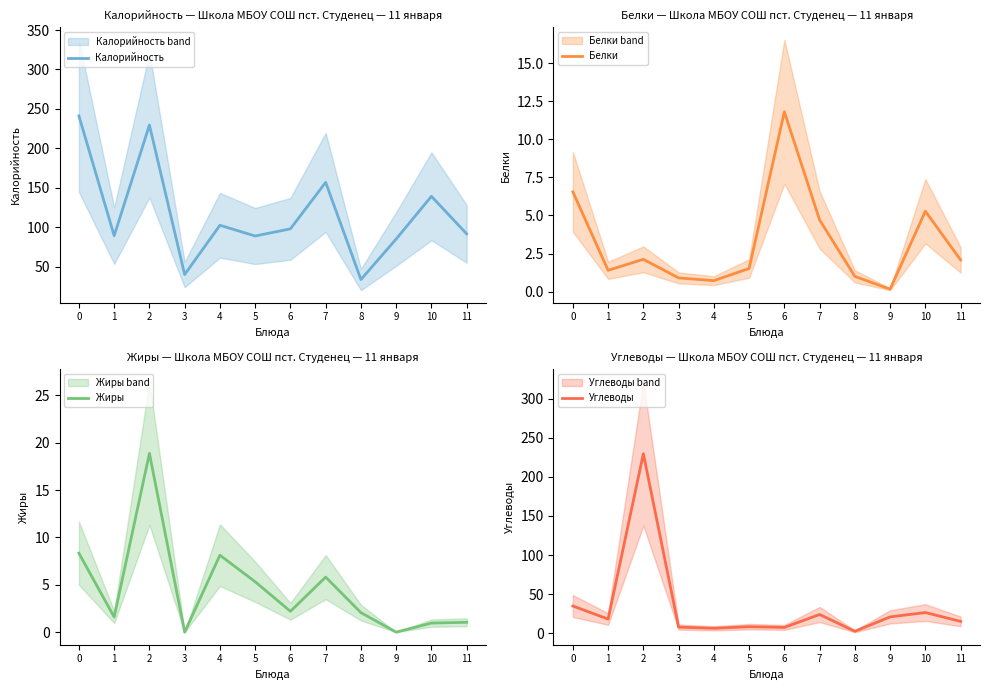

Count the number of data series in this chart.

4